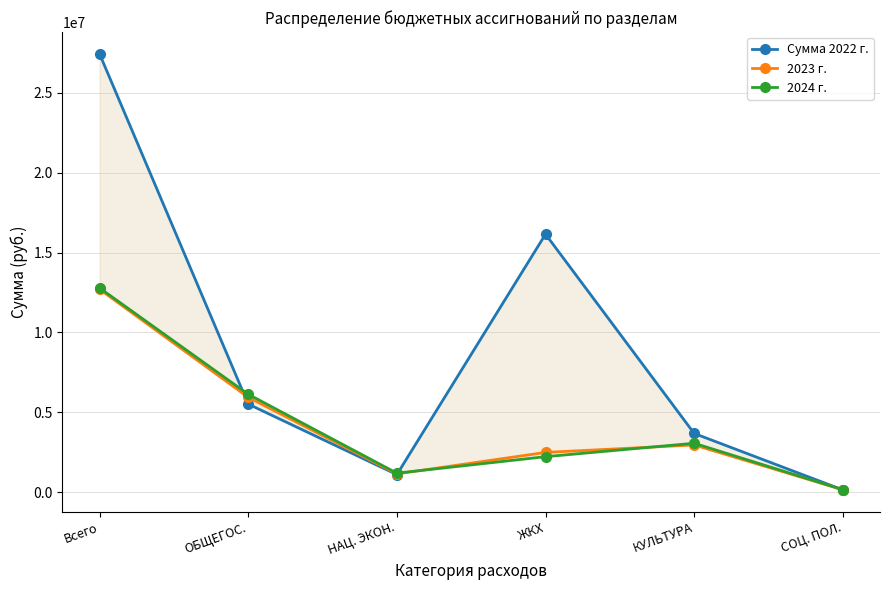

Between Всего and СОЦ. ПОЛ., which is larger?

Всего